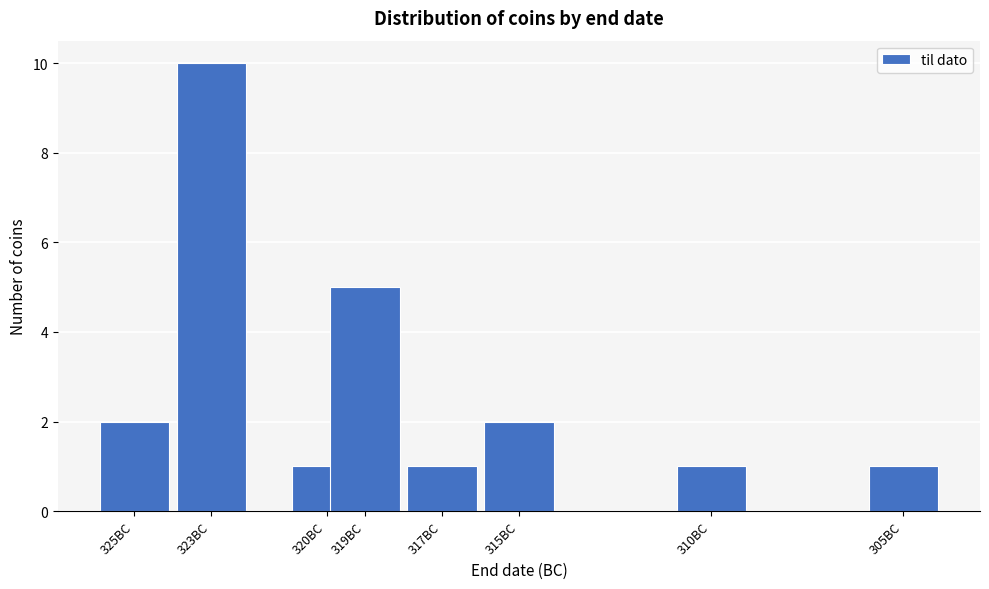

Reading left to right, list all the values displayed in this chart.

325BC=2	323BC=10	320BC=1	319BC=5	317BC=1	315BC=2	310BC=1	305BC=1